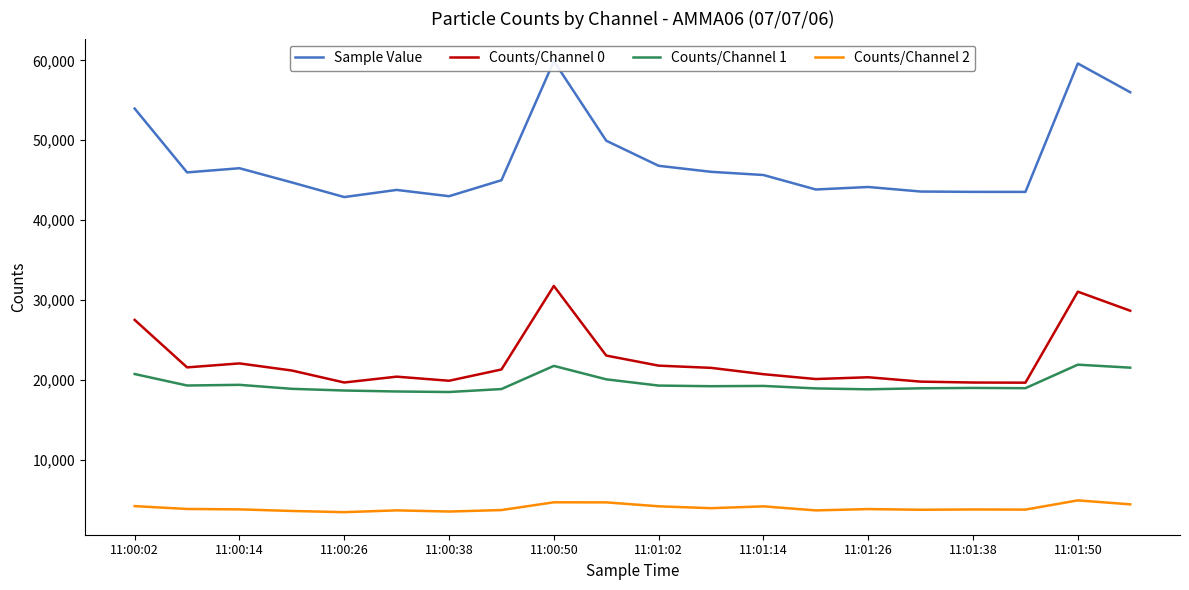

True or false: Counts/Channel 0 and Counts/Channel 2 intersect in this chart.

False